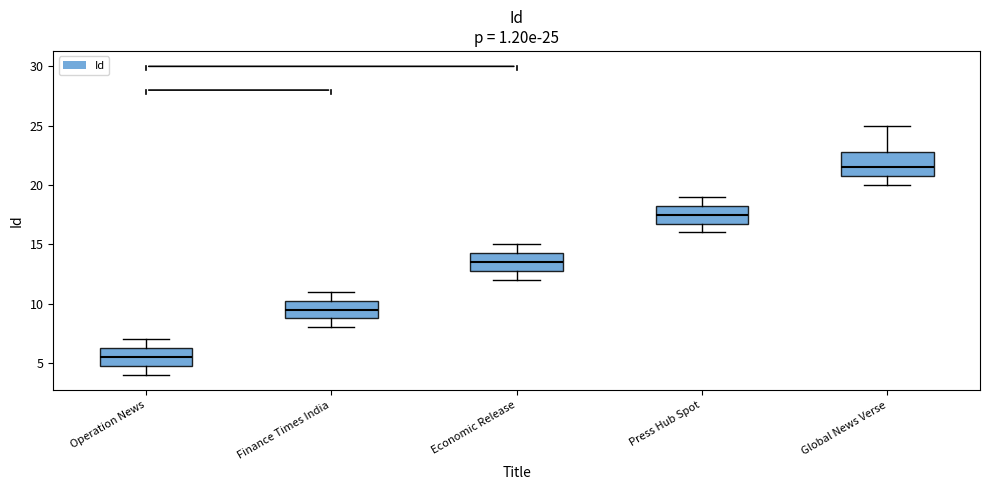

Which box has the highest median line?

Global News Verse